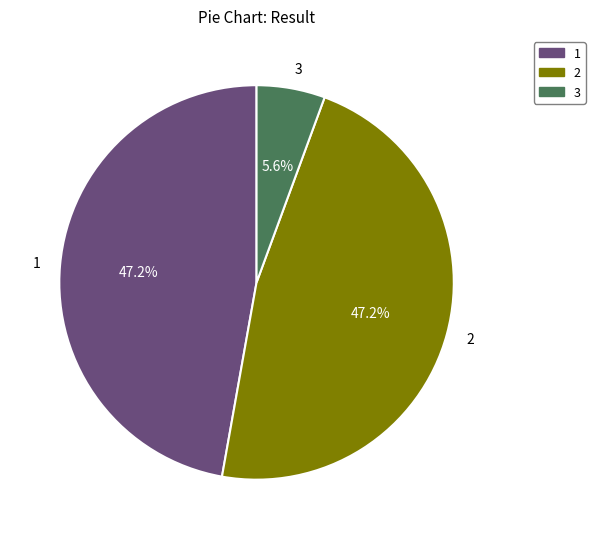

What is the smallest slice in the pie chart?

3